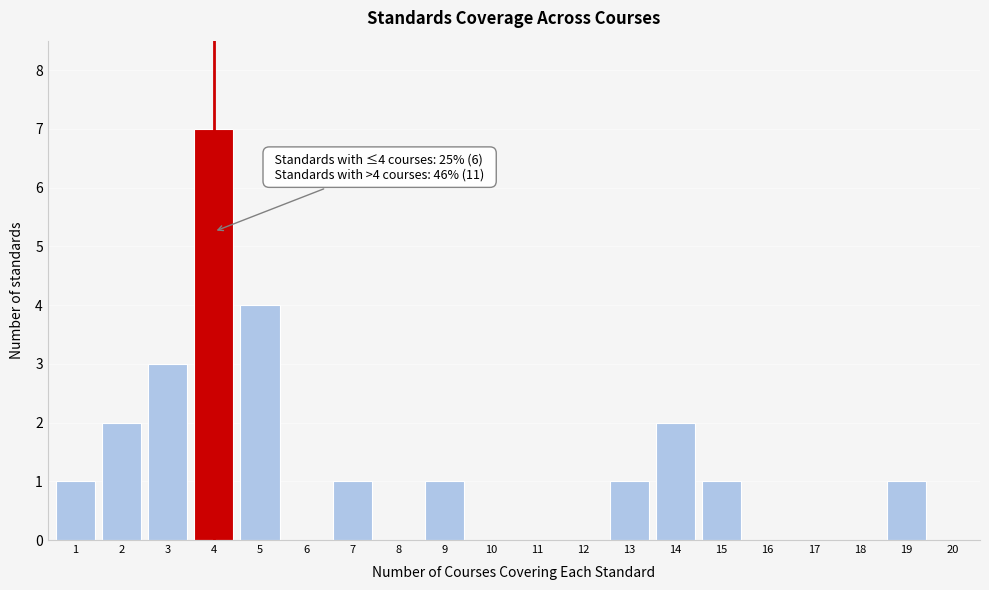

Reading left to right, list all the values displayed in this chart.

1=1	2=2	3=3	4=7	5=4	6=0	7=1	8=0	9=1	10=0	11=0	12=0	13=1	14=2	15=1	16=0	17=0	18=0	19=1	20=0